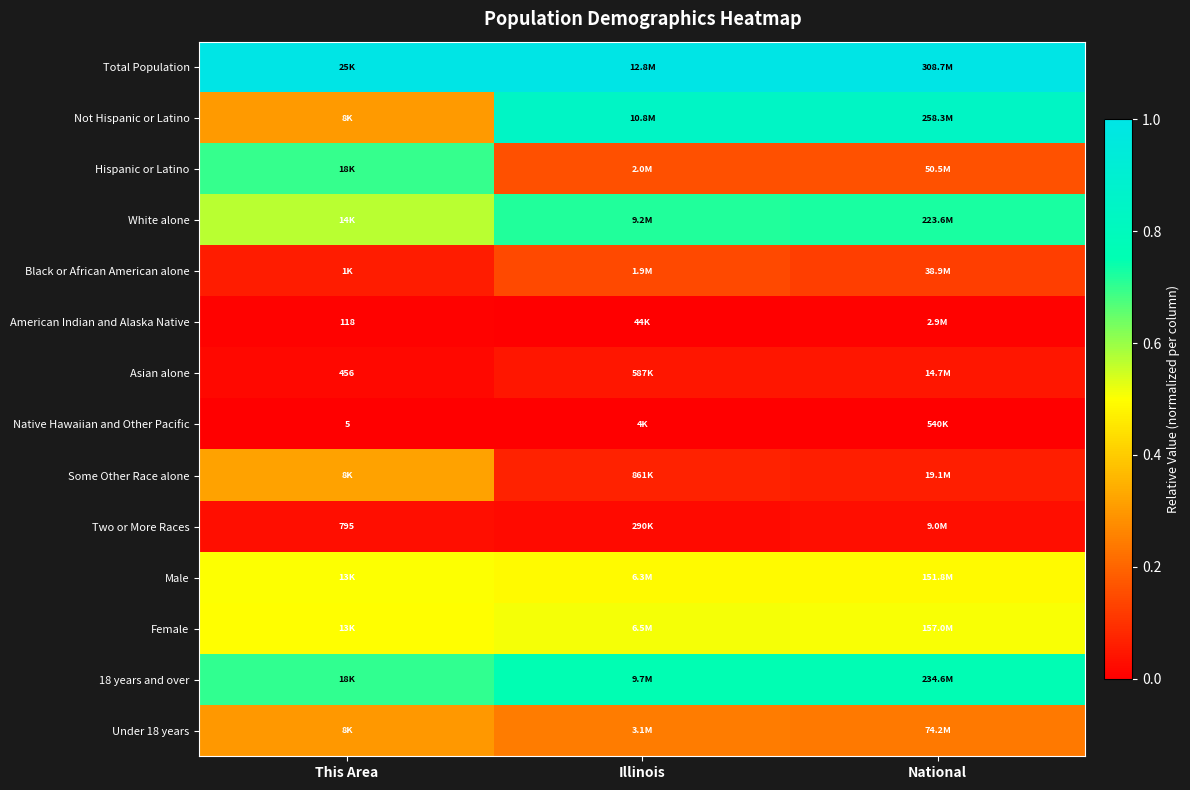

Which series has the largest total across all categories?

Total Population